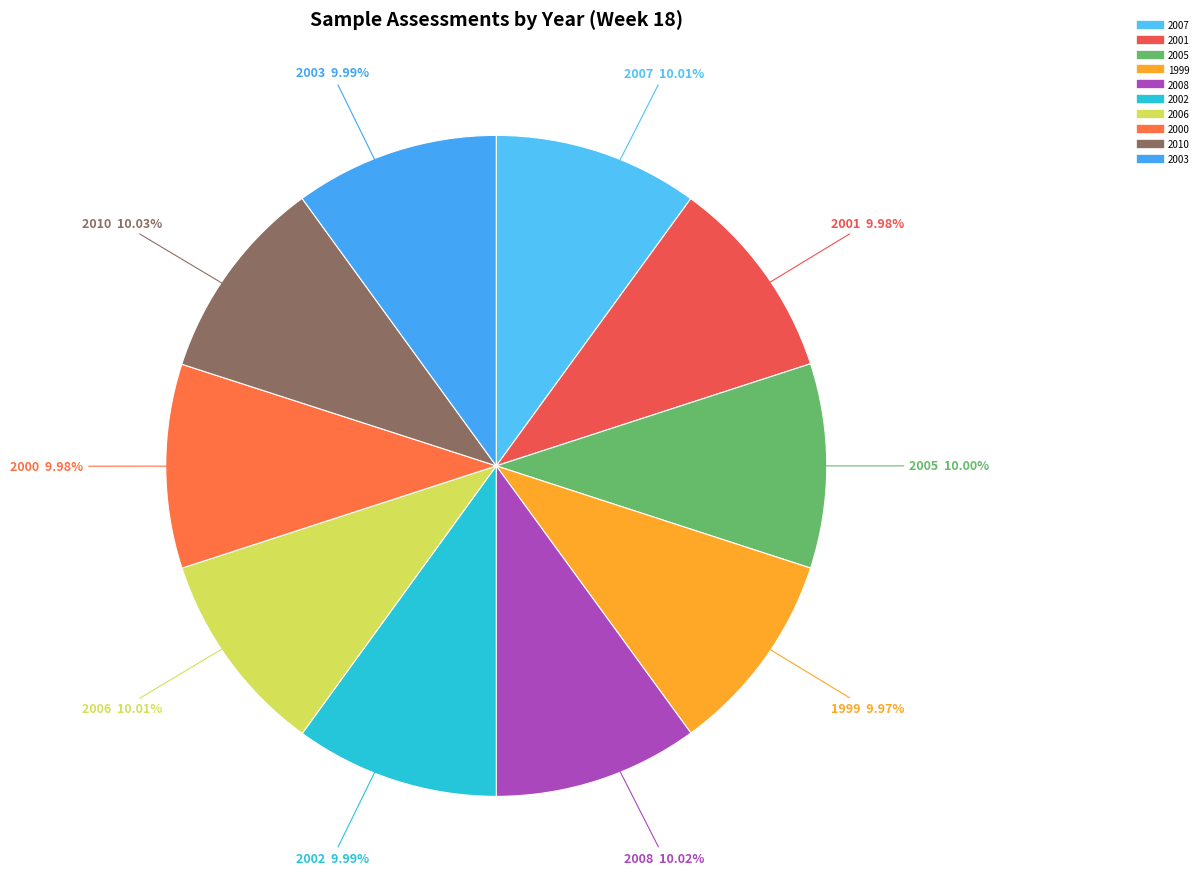

Is there a majority slice in this chart?

No